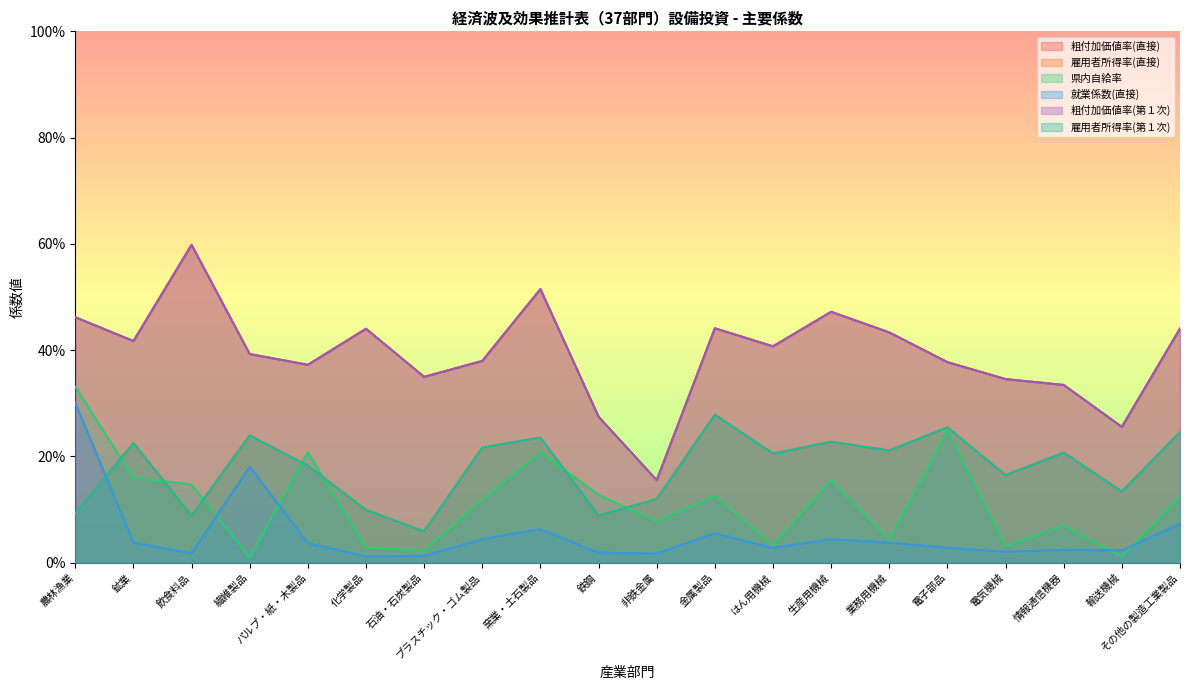

True or false: 雇用者所得率(直接) and 雇用者所得率(第１次) cross at least once.

False